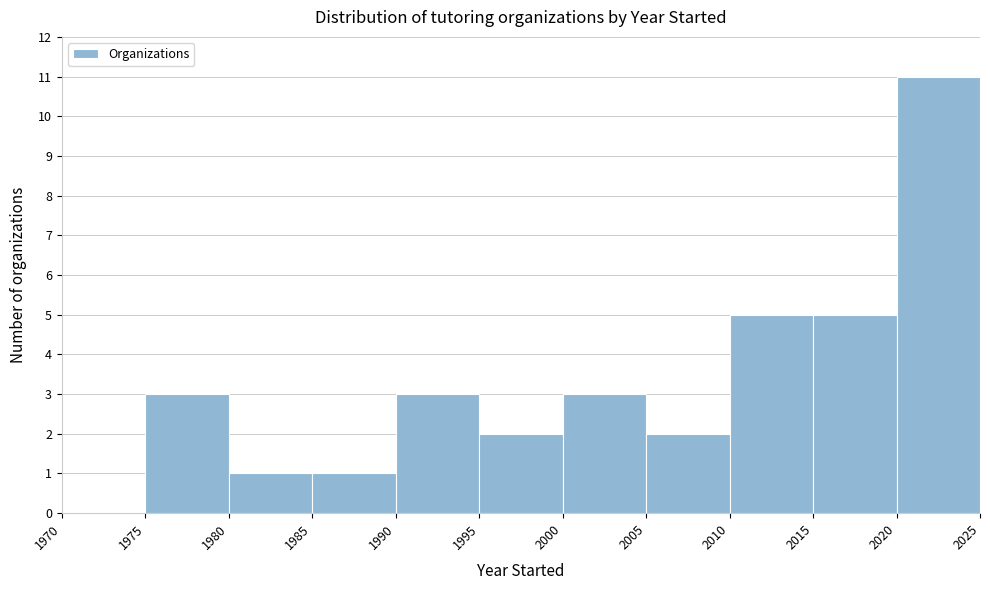

Reading left to right, transcribe this chart: for each bar, give the range it covers on the x-axis and its height. The values are not printed on the chart, so give them approximately, as read against the axis.

1970 to 1975: 0
1975 to 1980: 3
1980 to 1985: 1
1985 to 1990: 1
1990 to 1995: 3
1995 to 2000: 2
2000 to 2005: 3
2005 to 2010: 2
2010 to 2015: 5
2015 to 2020: 5
2020 to 2025: 11